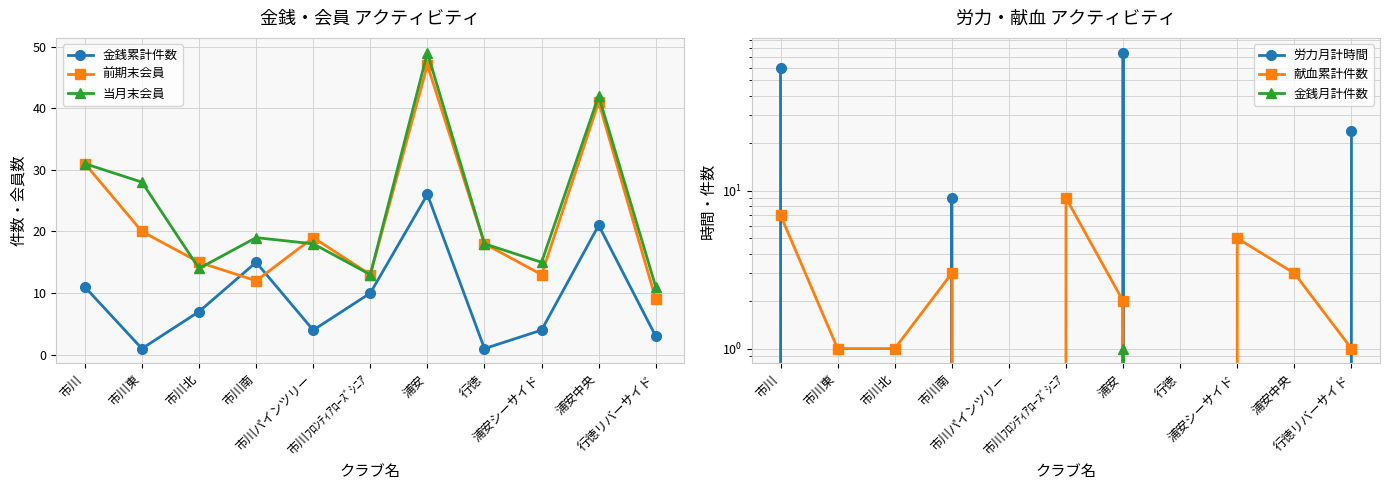

What is the average value of the 献血累計件数 series?

3